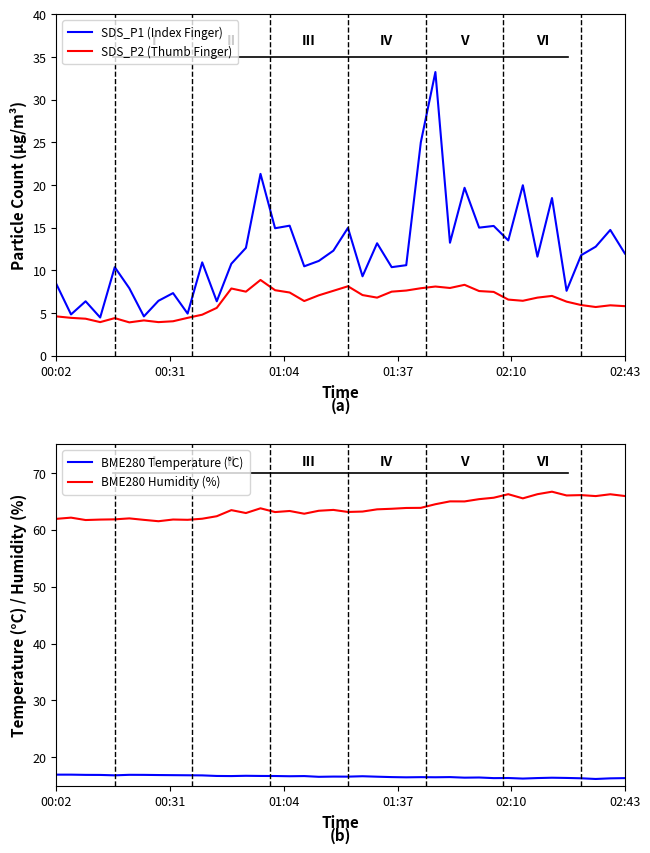

At 29, list the series in order from largest to smallest.

BME280 Humidity (%), BME280 Temperature (°C), SDS_P1 (Index Finger), SDS_P2 (Thumb Finger)